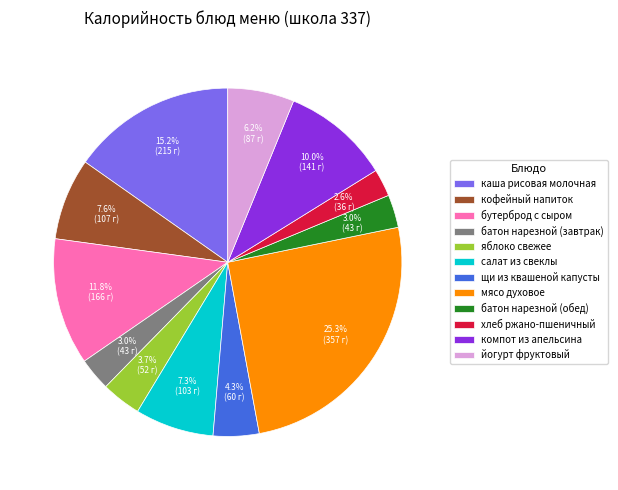

The йогурт фруктовый slice represents 6% of the pie. True or false?

True